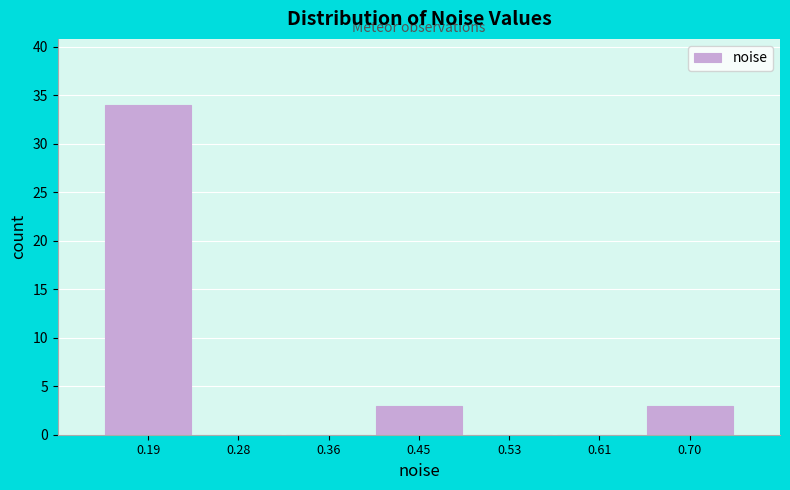

How tall is the bar that spans 0.66 to 0.74 on the x-axis? Neither the bar edges nor the heights are printed on the chart, so give them approximately, as read against the axes.

3